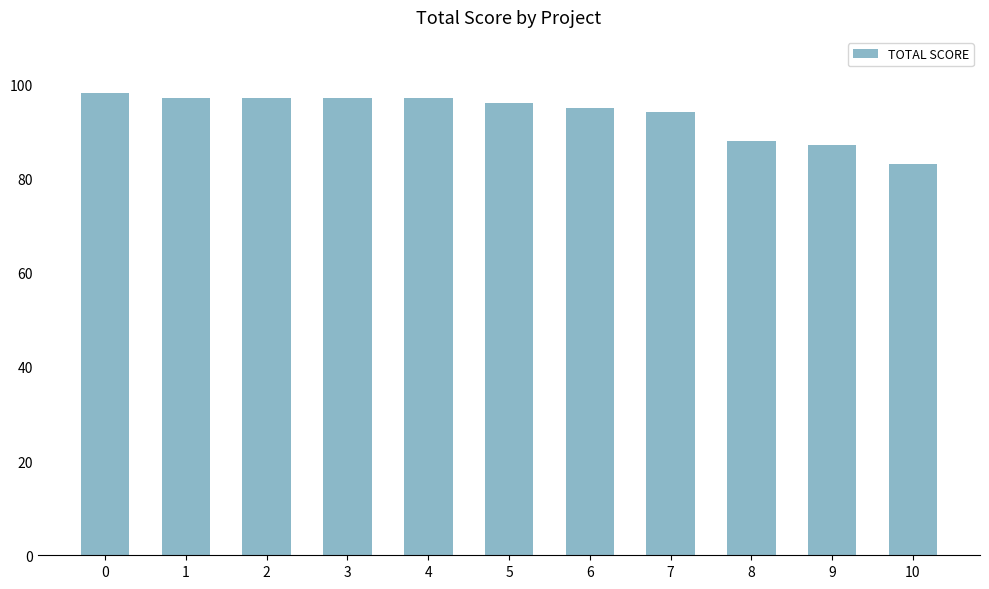

Read the value at 3, to the nearest 10.

100